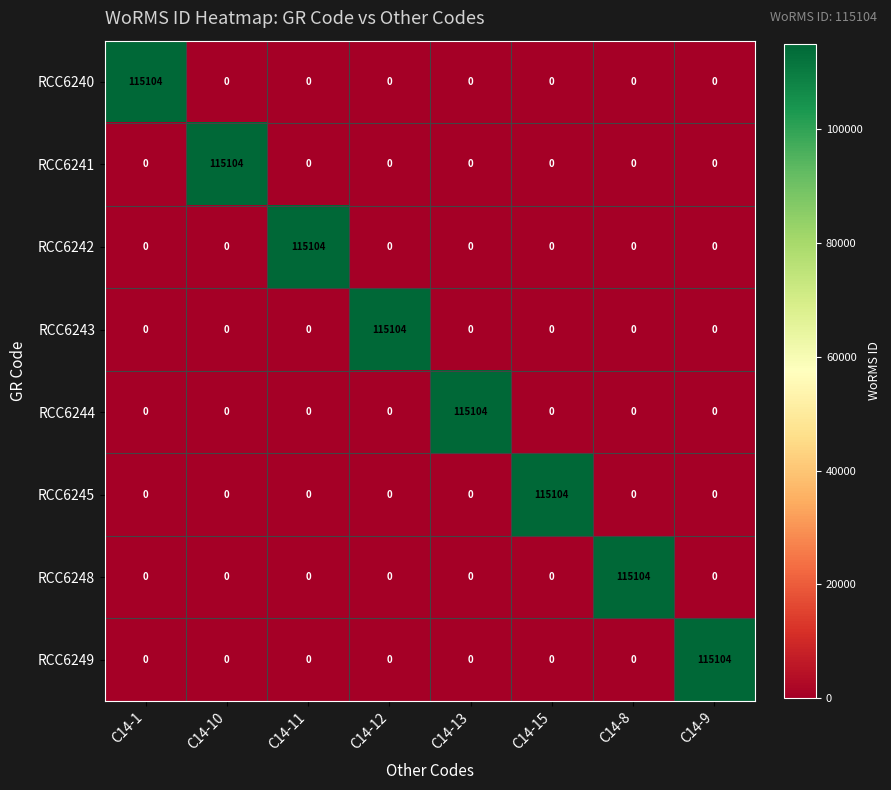

How many positive values does the RCC6249 series have?

1